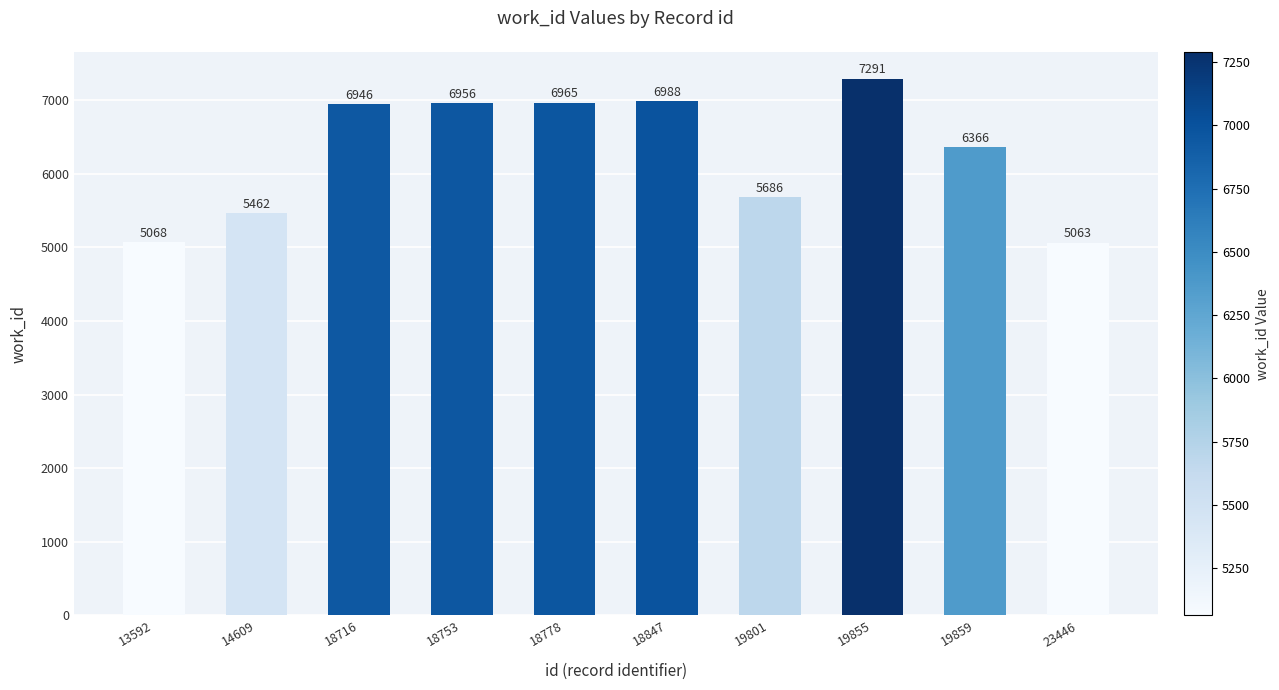

At which label is the value closest to 6177?

19859